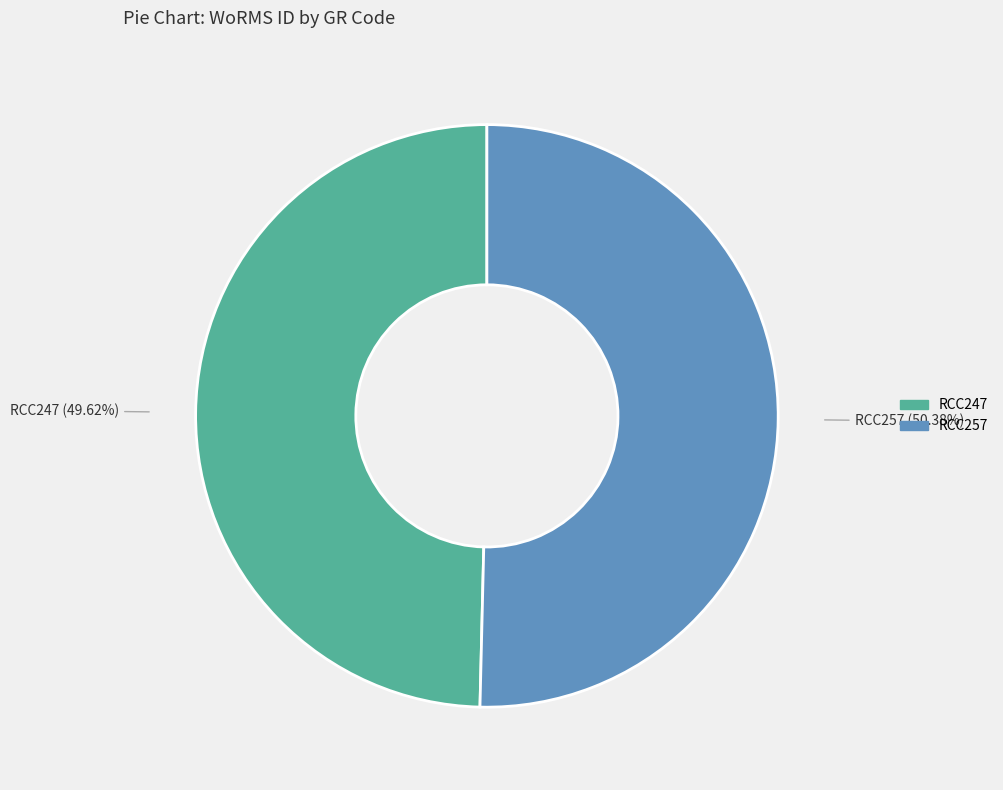

Combined, what portion of the pie is RCC257 and RCC247?

100.0%